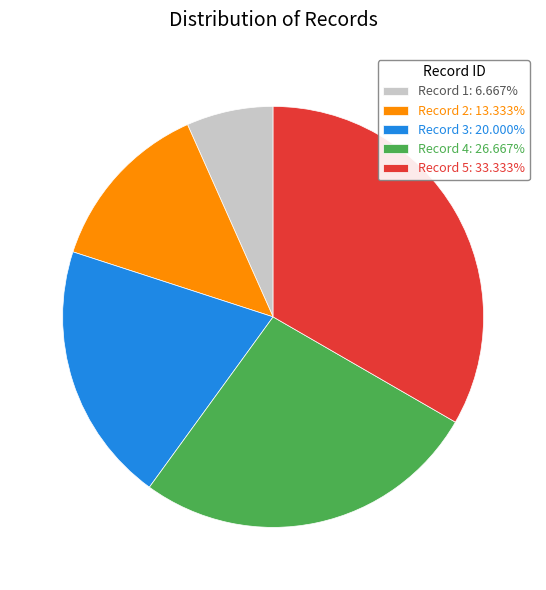

Combined, do Record 1: 6.667% and Record 5: 33.333% account for over 50%?

No